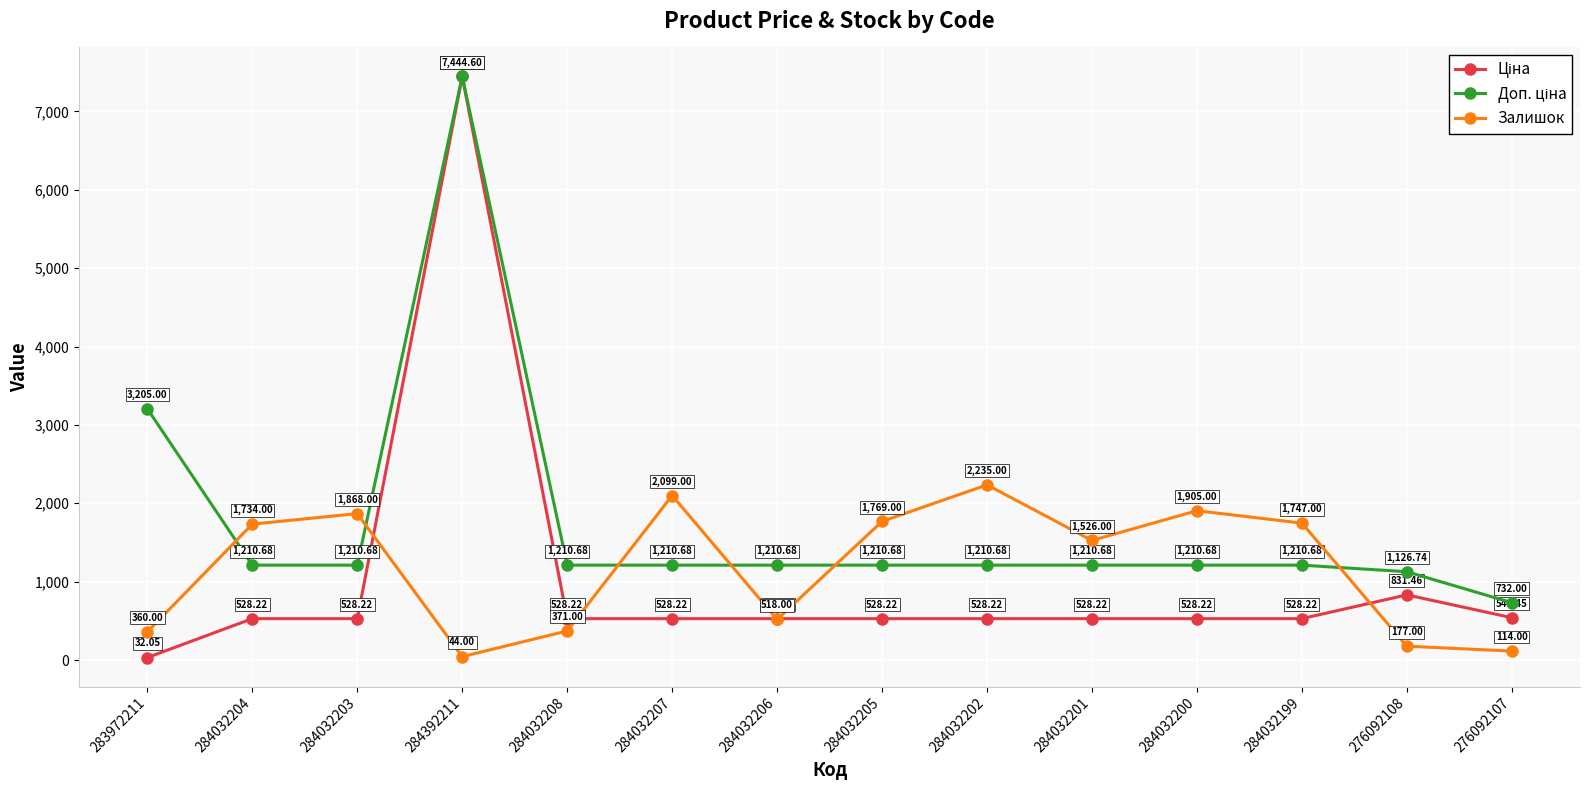

Between 284032207 and 284032200, which series saw the biggest shift?

Залишок